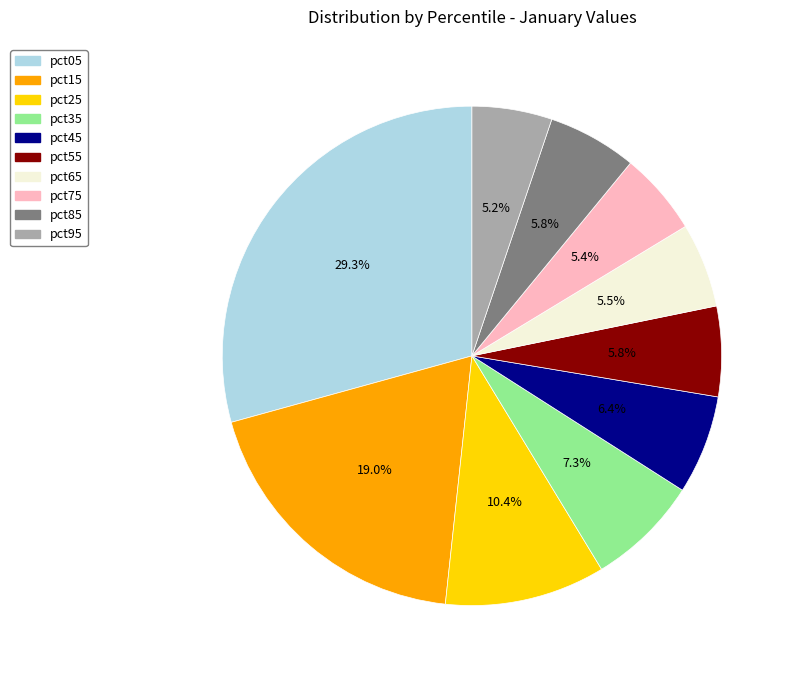

How much of the chart is everything except pct15?

81.0%